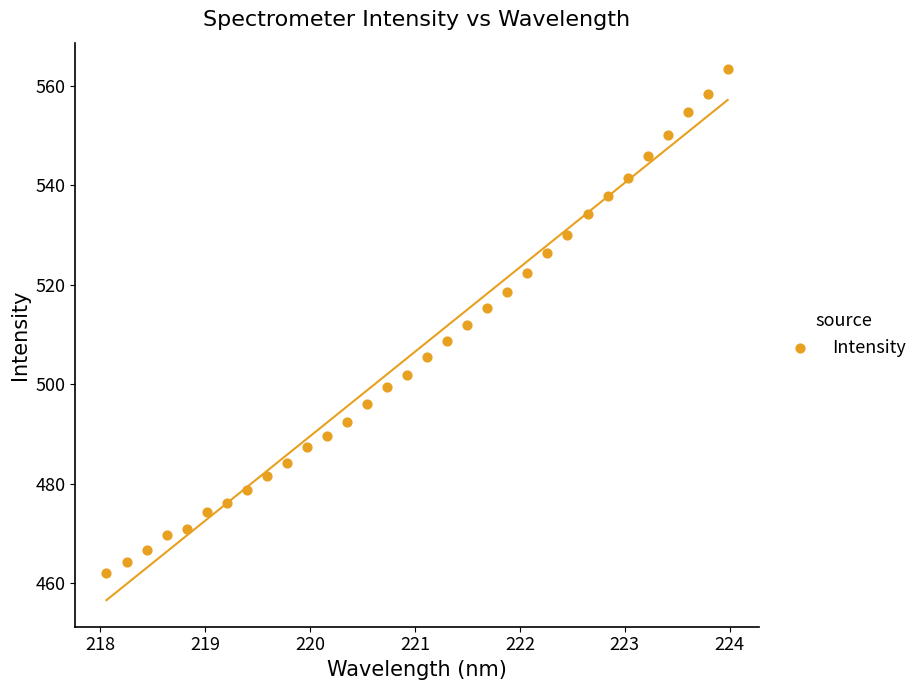

What is the range of X values (max minus min)?

5.9